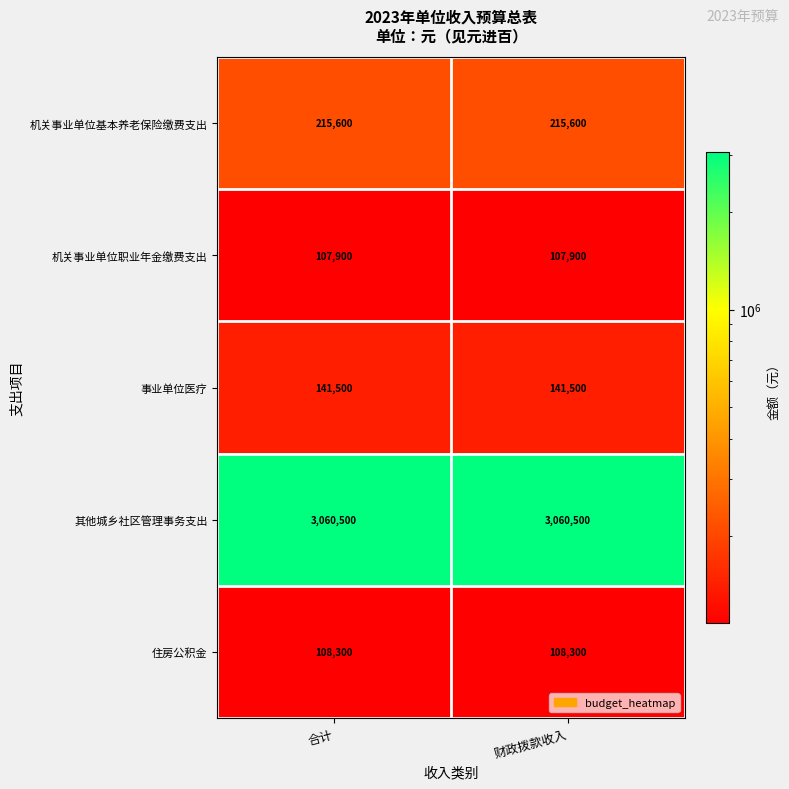

What is the difference between the highest and lowest values at 财政拨款收入?

2952600